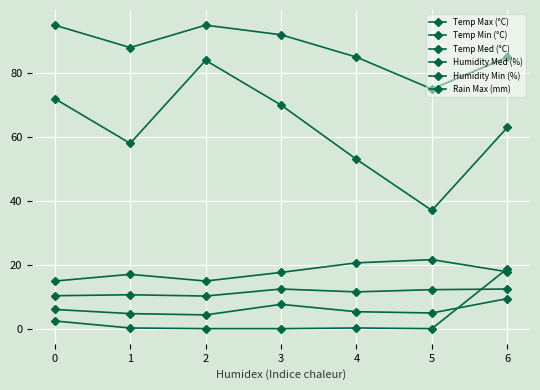

What is the difference between the second highest and minimum values in the Humidity Med (%) series?

20.0